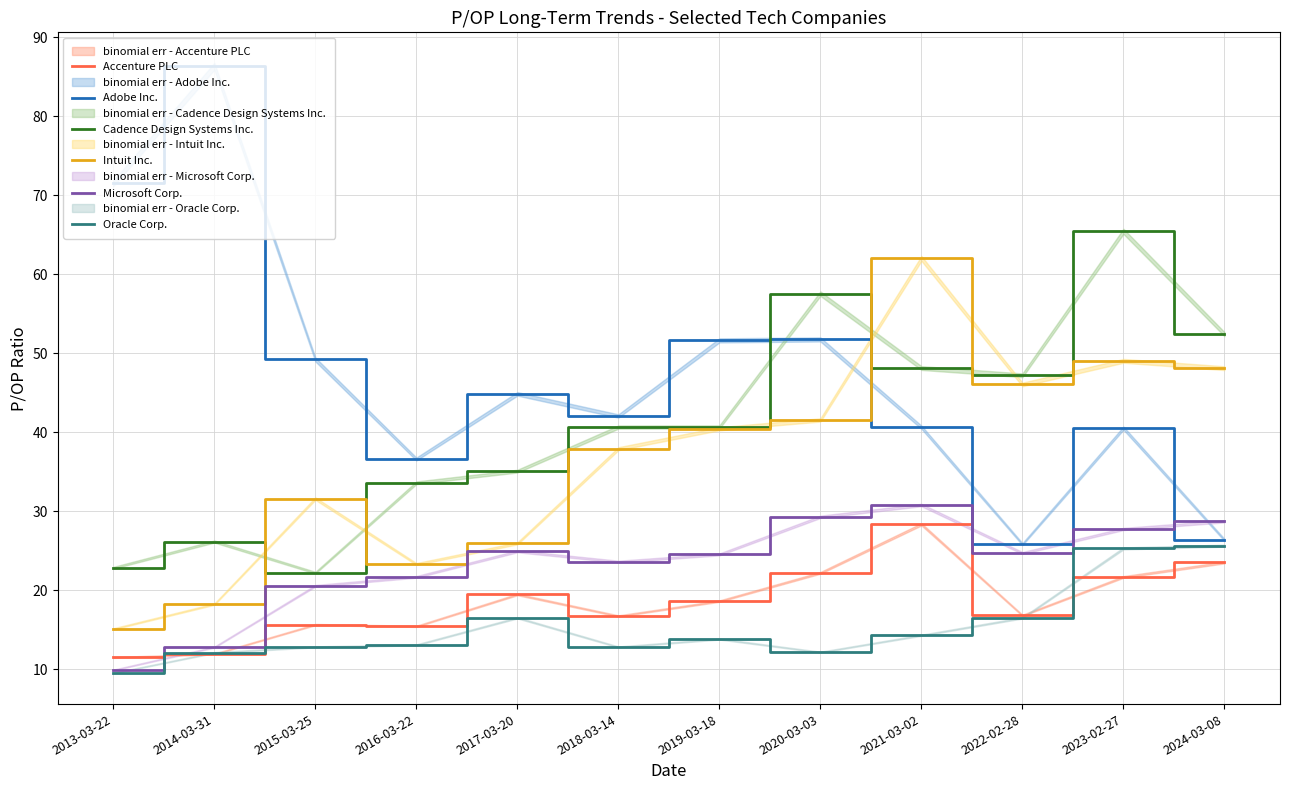

What is the difference between the highest and lowest values at 2019-03-18?

37.8